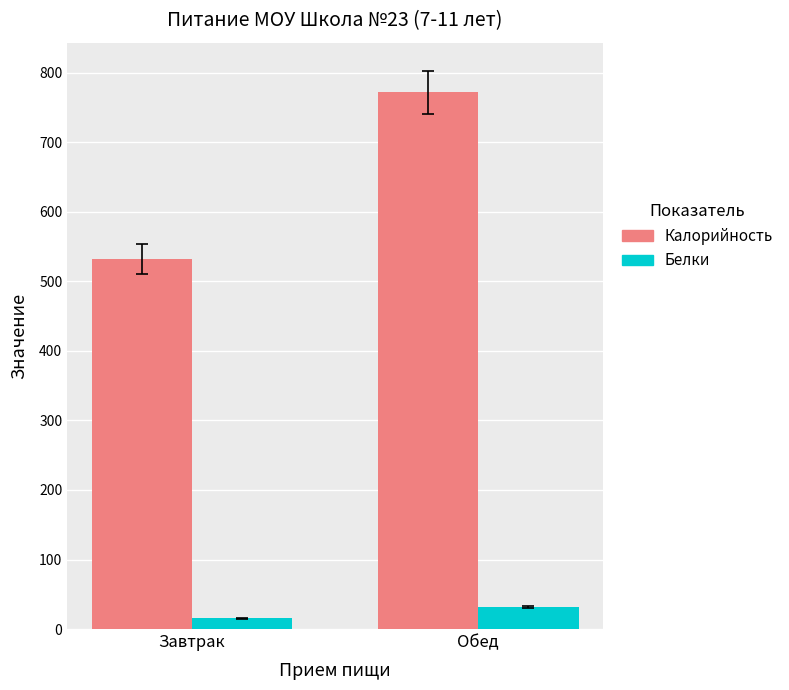

The value of Калорийность at Завтрак is 352.0. True or false?

False